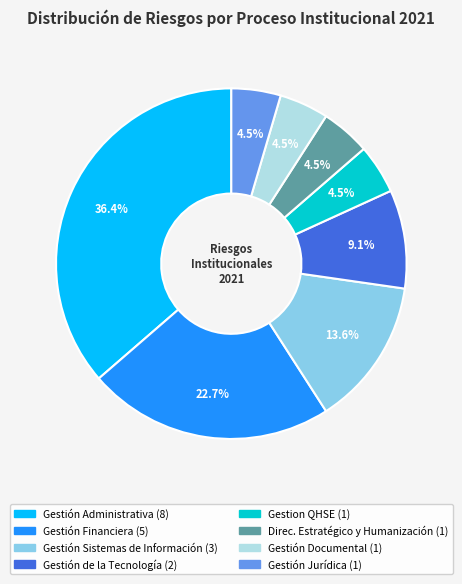

How many segments does this pie chart have?

8